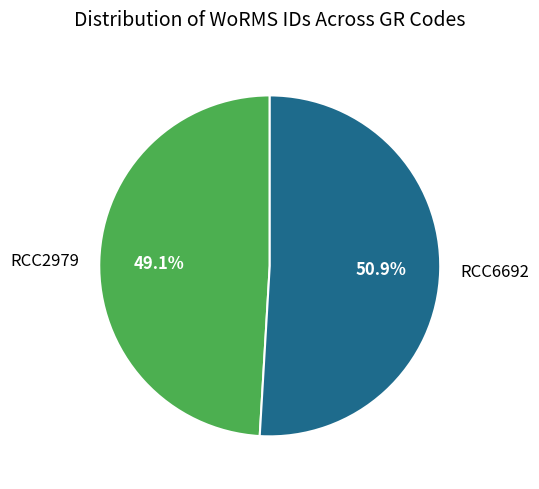

Count the number of slices in the pie.

2